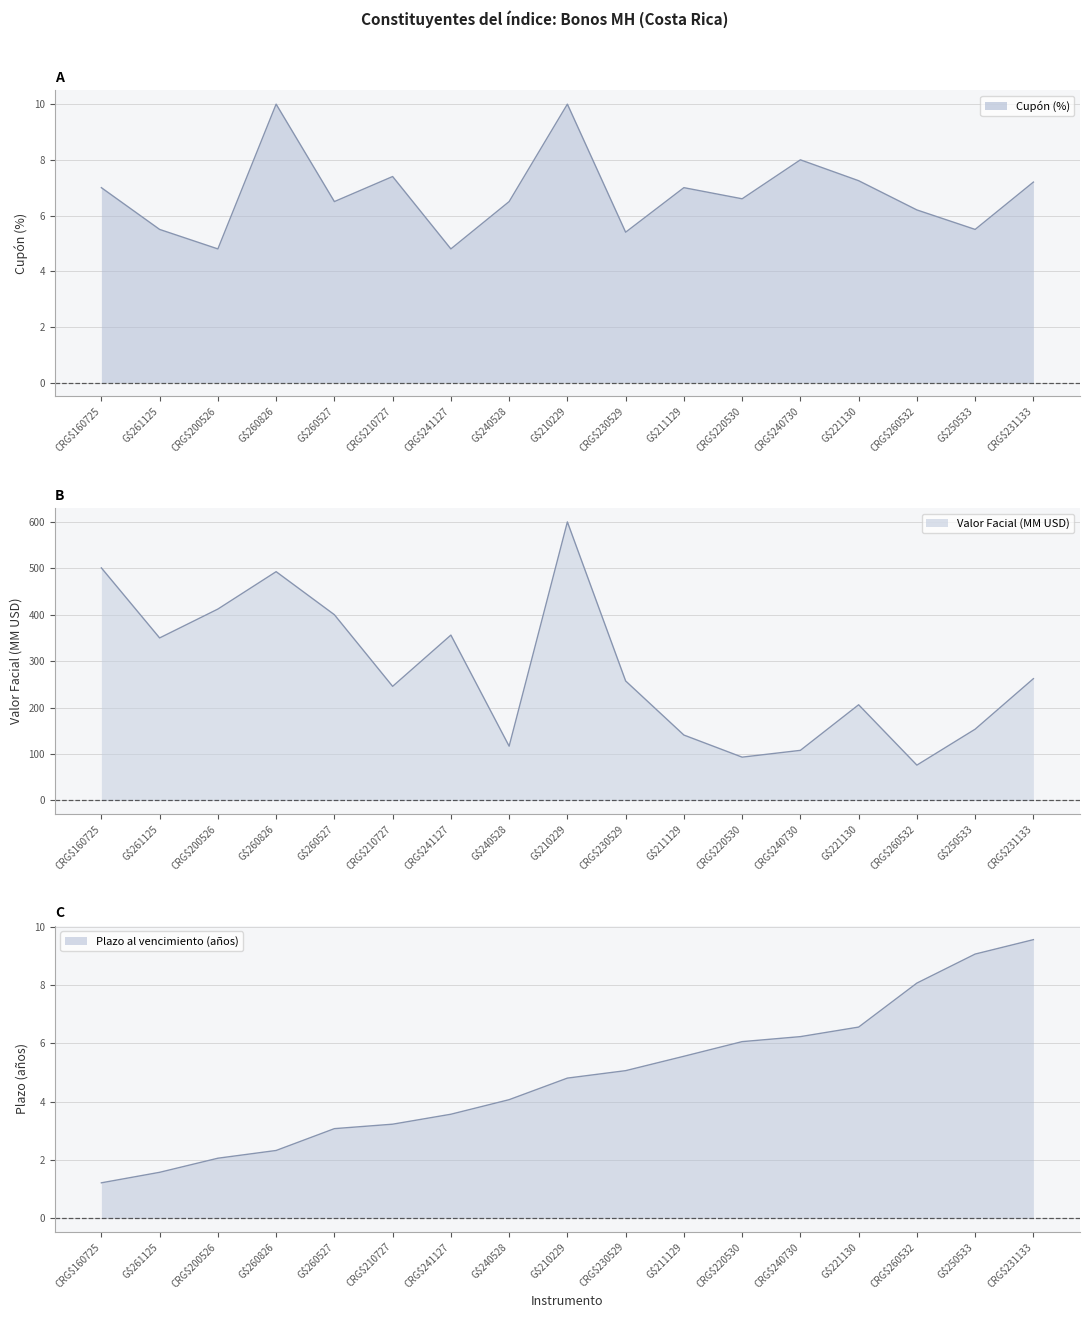

Which series changed the most between CRG$240730 and G$221130?

Valor Facial (MM USD)